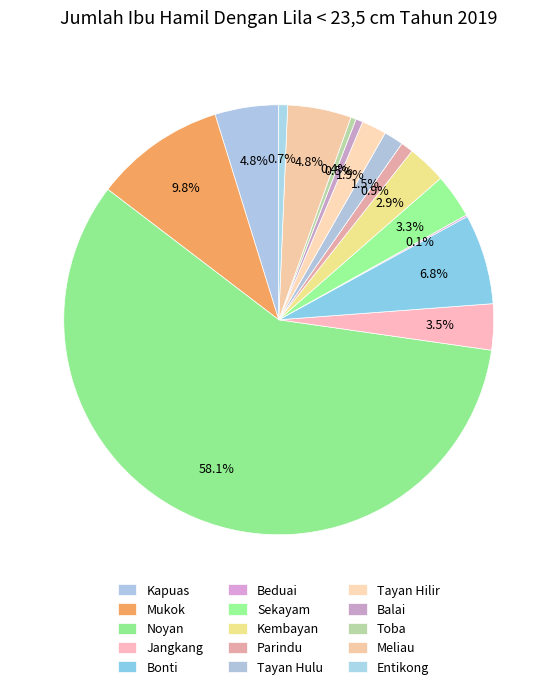

To the nearest percent, what portion does Balai represent?

1%